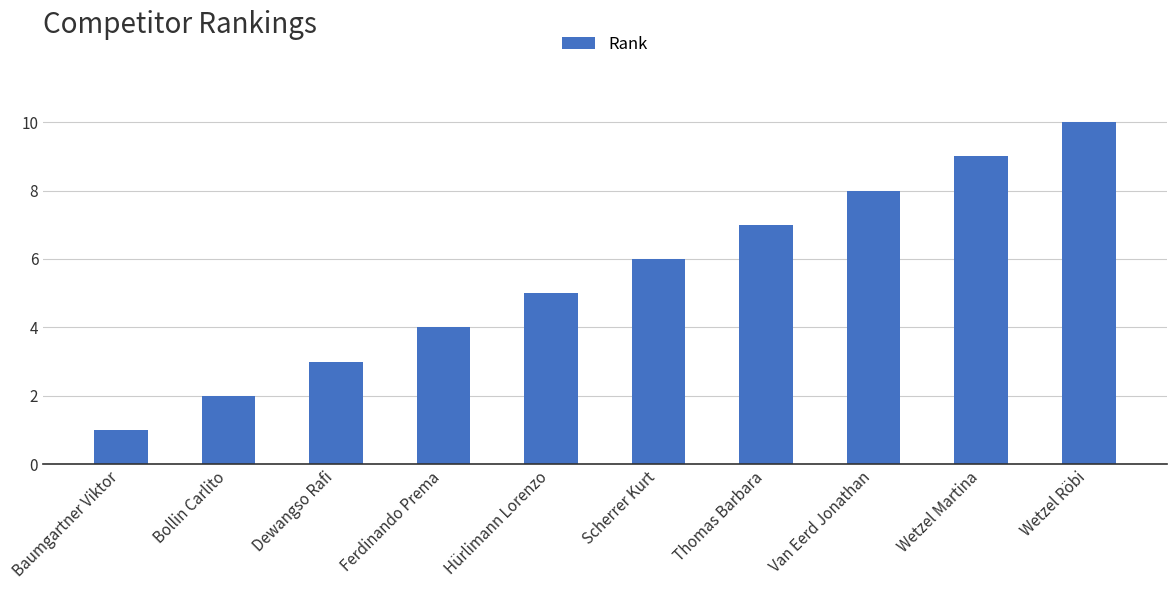

Reading left to right, list all the values displayed in this chart.

1	2	3	4	5	6	7	8	9	10